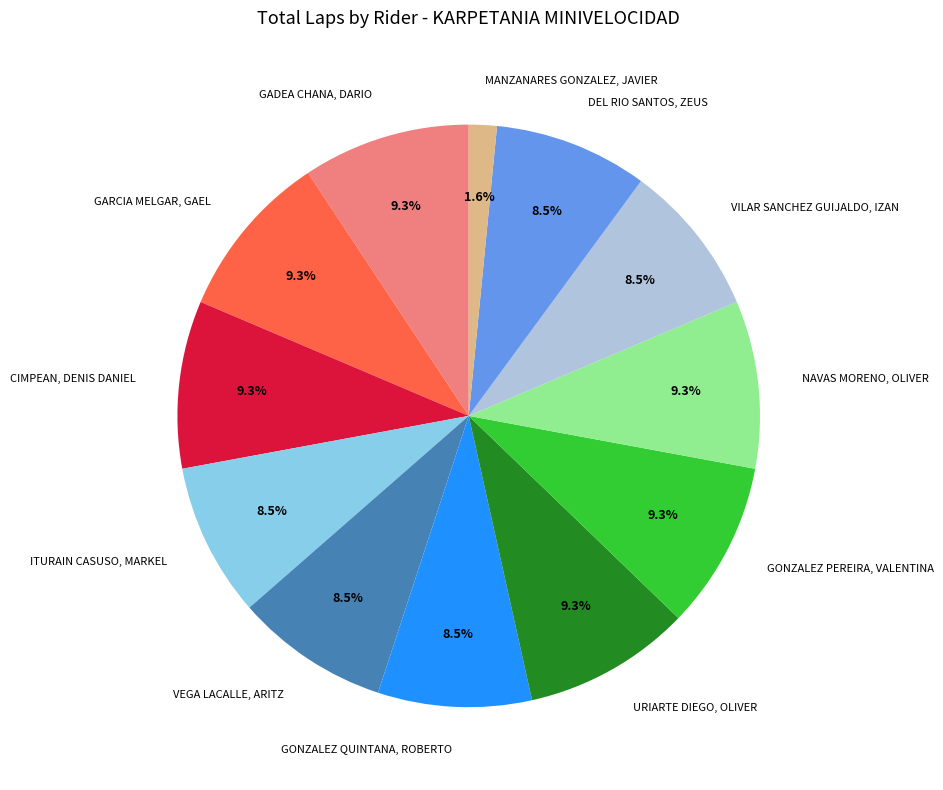

What is the smallest slice in the pie chart?

MANZANARES GONZALEZ, JAVIER